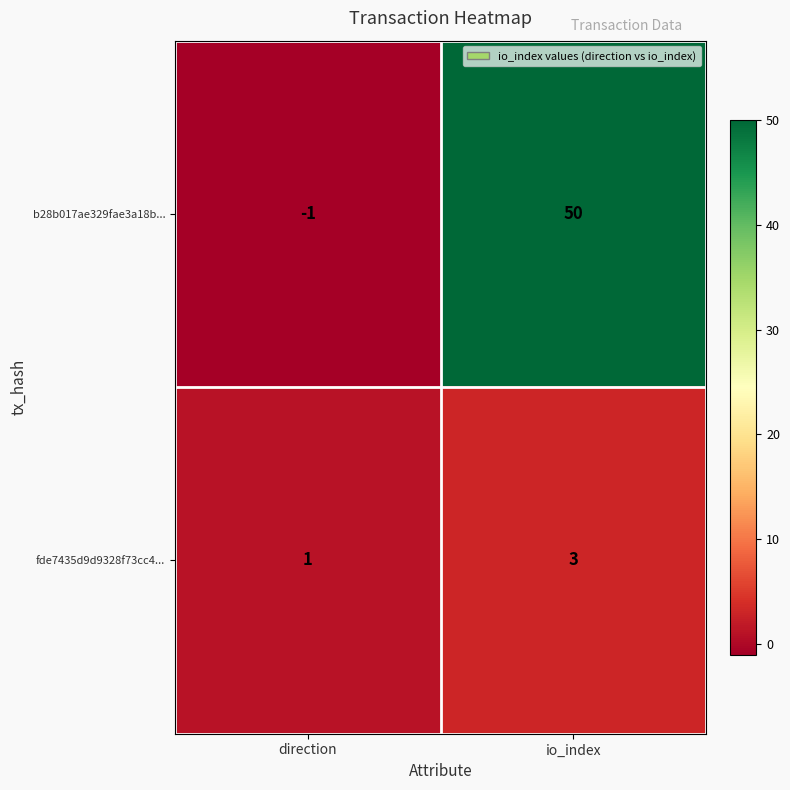

Is it true that b28b017ae329fae3a18b... equals 50 at io_index?

True